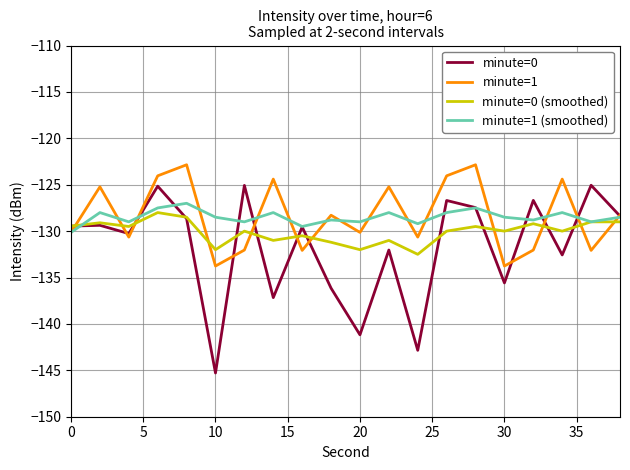

Which series has the widest spread of values?

minute=0